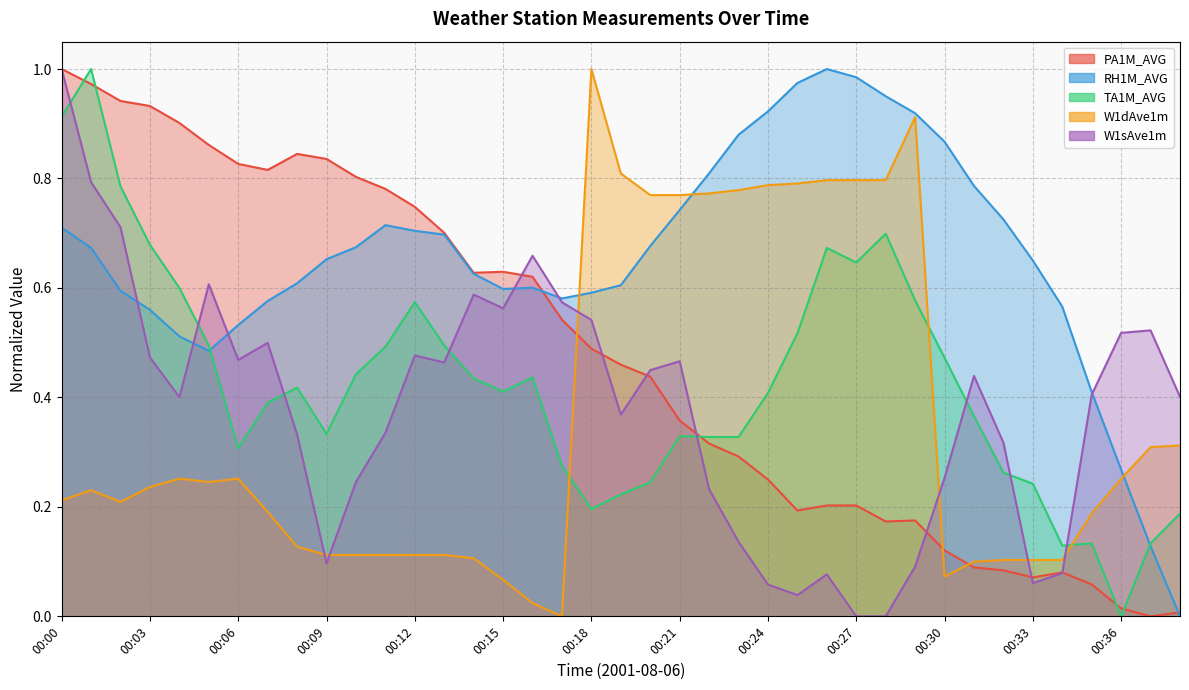

The PA1M_AVG series shows 0.2 at 00:27. True or false?

True